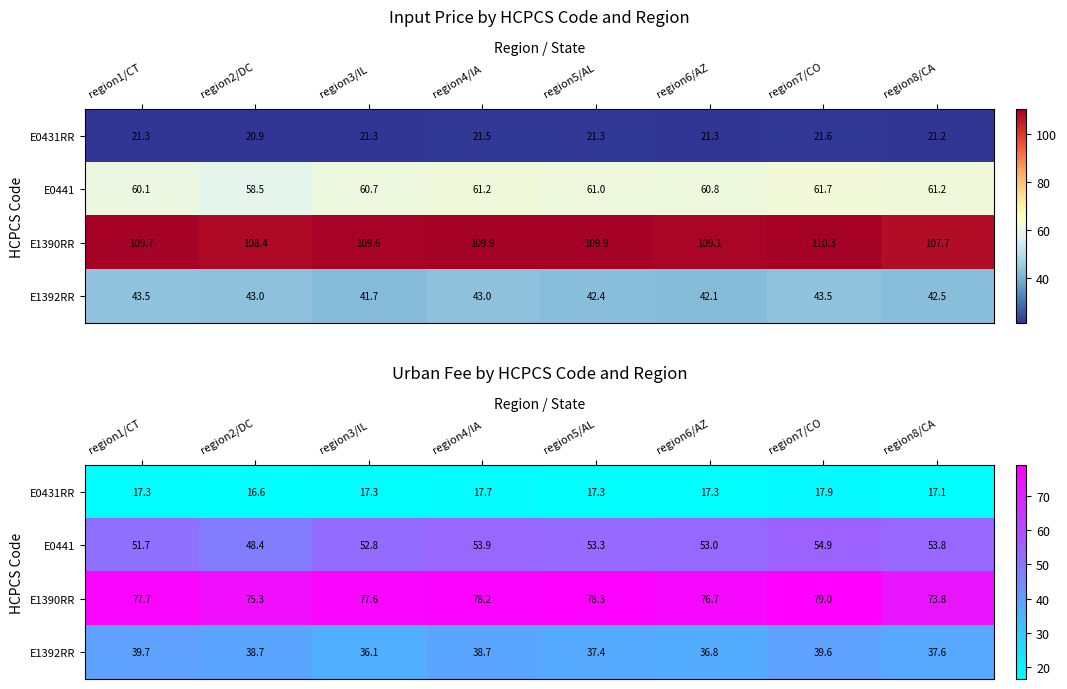

The E0441 series shows 23.6 at region2/DC. True or false?

False